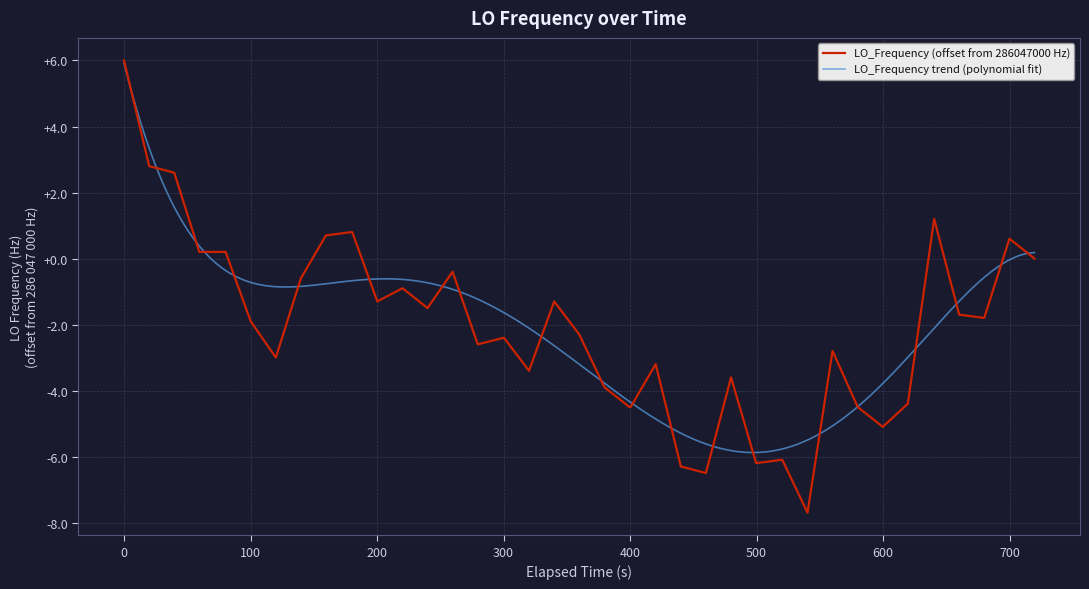

How many points are higher than both their immediate neighbors (excluding endpoints)?

9